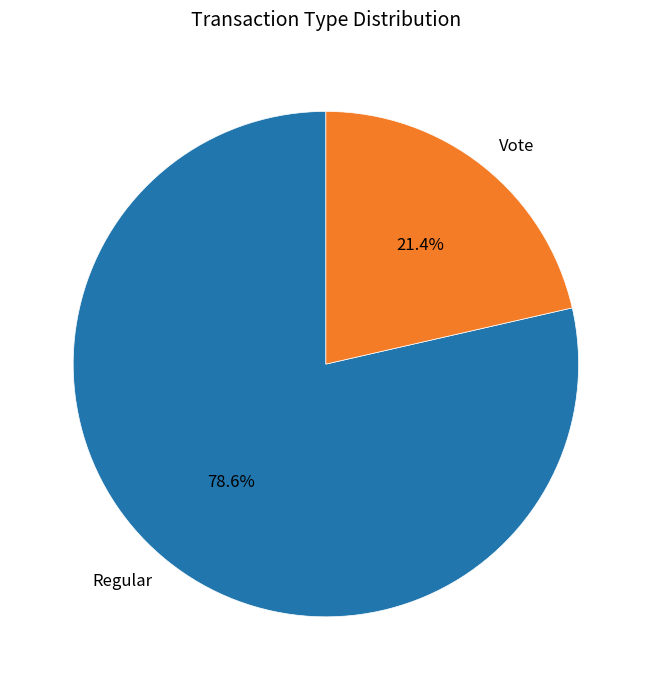

Which category has the smallest portion of the pie?

Vote